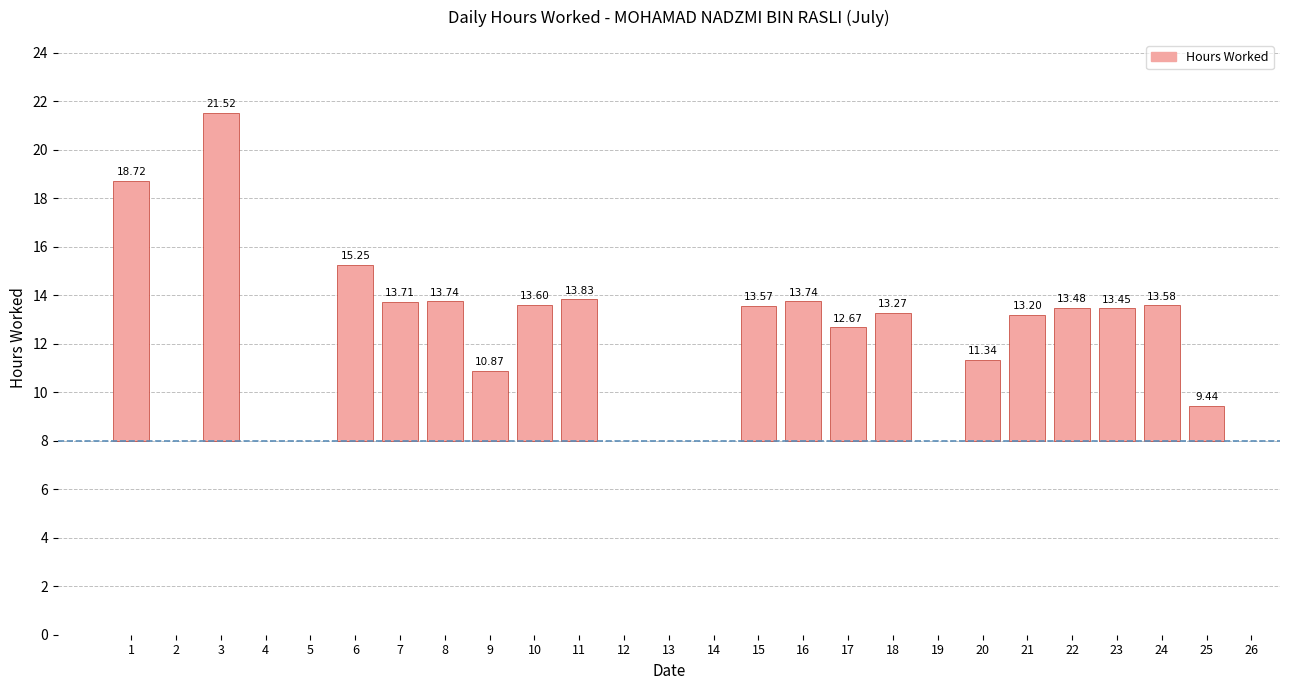

Count the number of values greater than 13.

14